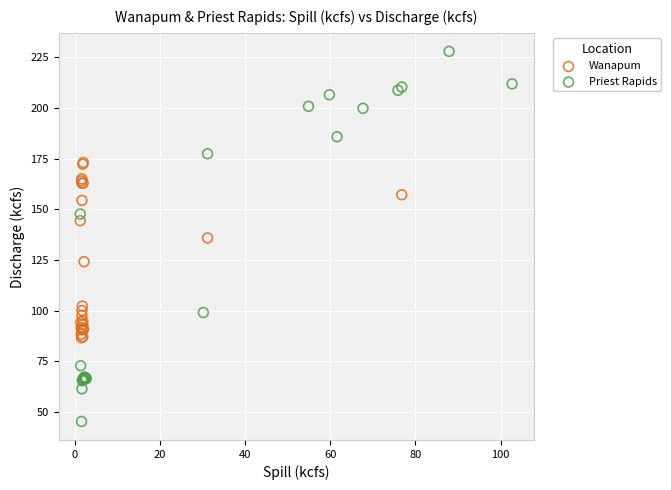

Which series has the widest spread of Y values?

Priest Rapids